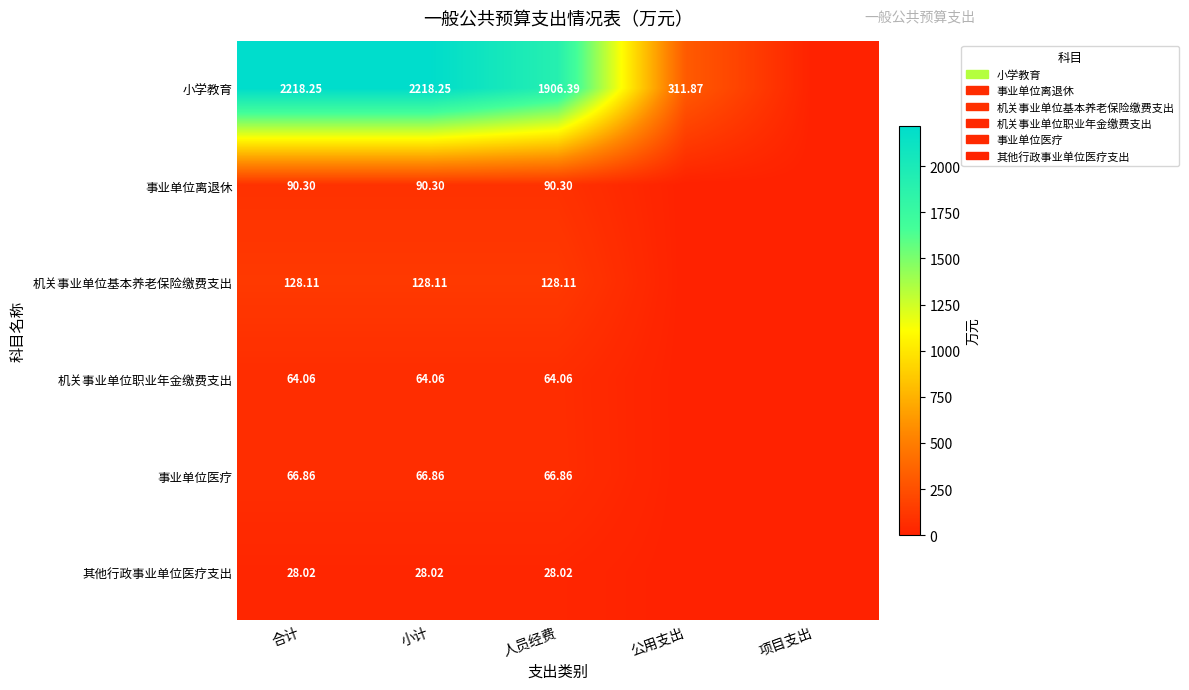

What is the spread (max minus min) of values at 合计?

2190.2